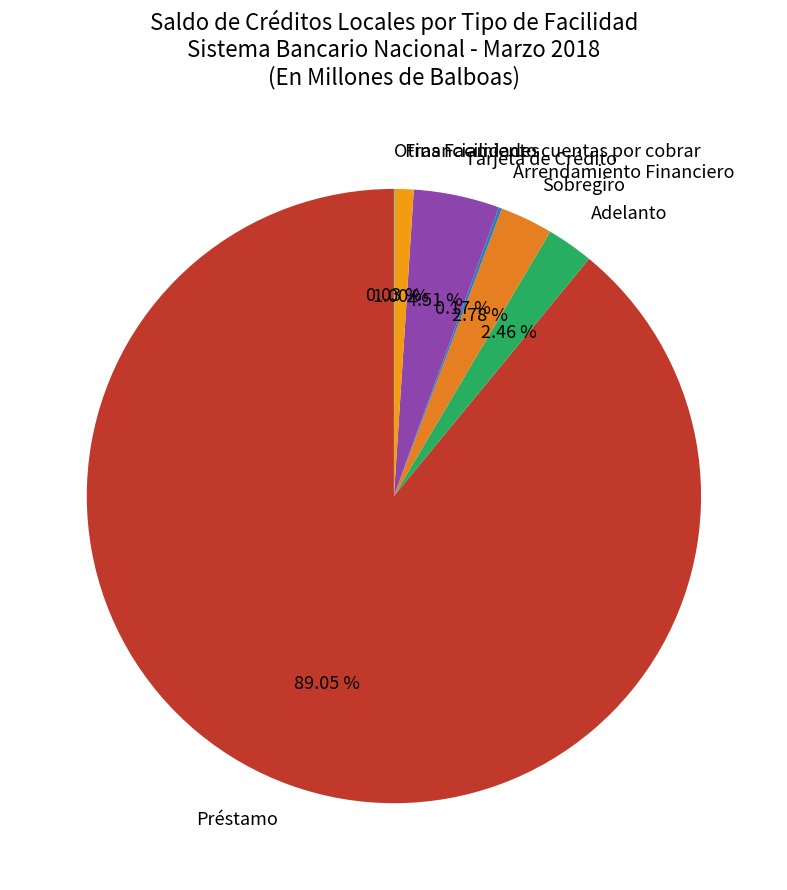

To the nearest percent, what is the difference between the Financiamiento cuentas por cobrar and Adelanto slice percentages?

1%